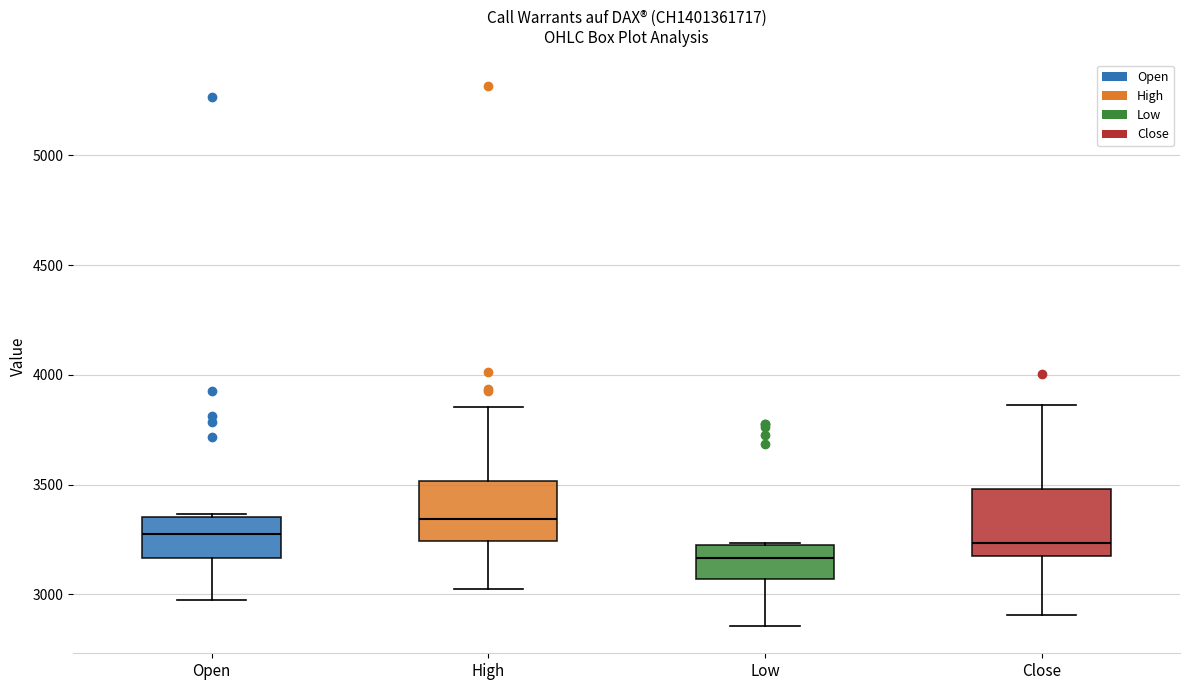

Reading left to right, transcribe this box plot: for each box, give where its median line is, the range the box spans, and where its two whiskers end, as read against the y-axis. The values are not printed on the chart, so give them approximately, as read against the axis.

Open: median 3300, box 3150 to 3350, whiskers 3000 to 3350
High: median 3350, box 3250 to 3500, whiskers 3050 to 3850
Low: median 3150, box 3050 to 3250, whiskers 2850 to 3250
Close: median 3250, box 3200 to 3500, whiskers 2900 to 3850